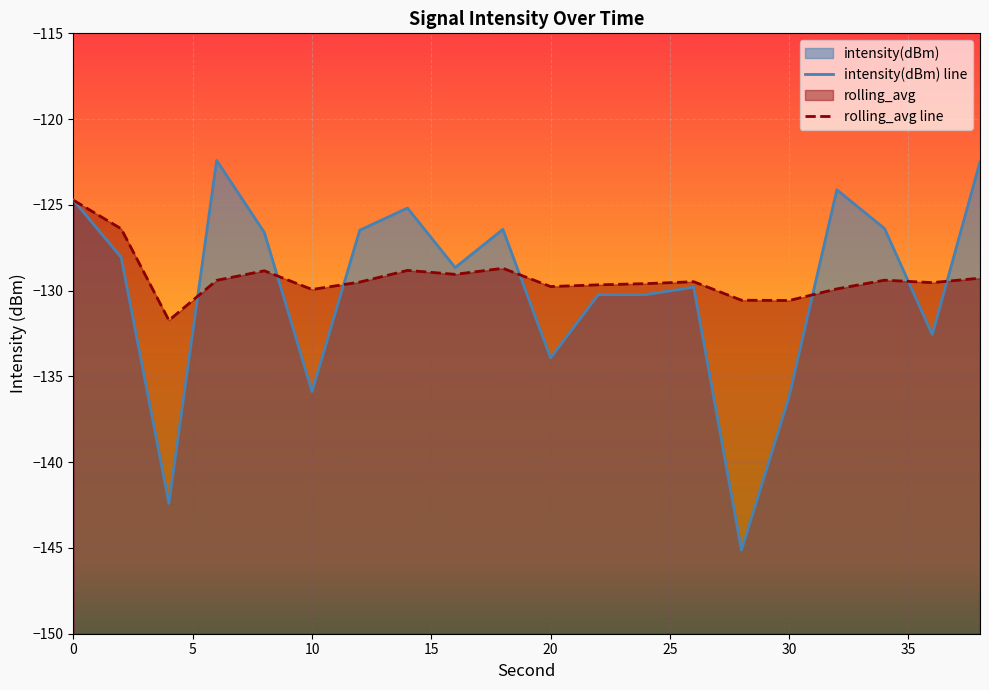

Is it true that rolling_avg equals -129.4 at 34?

True